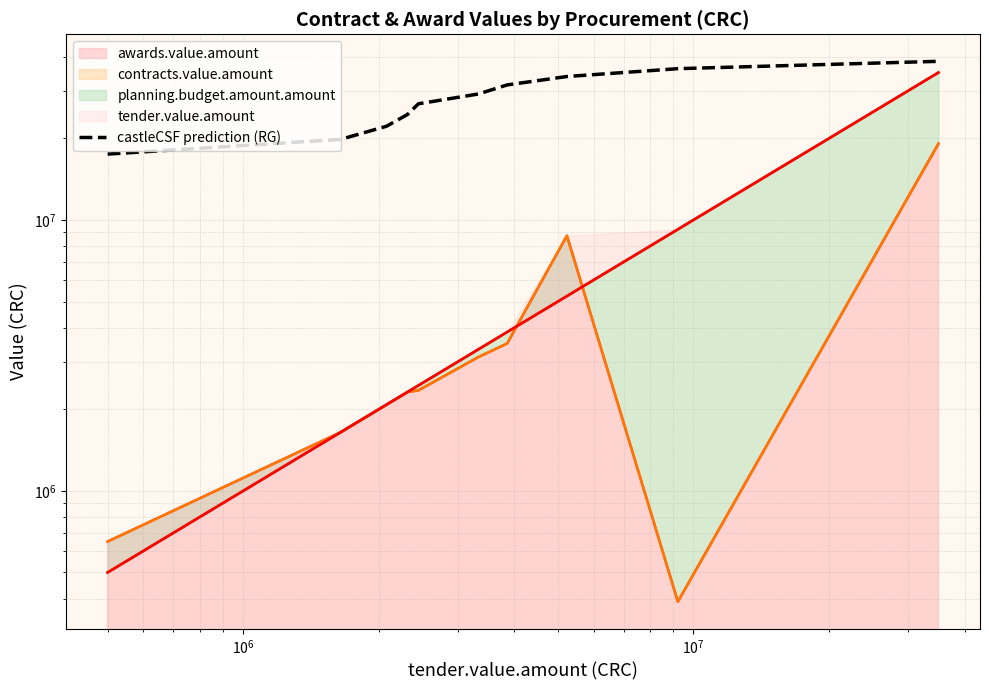

True or false: the data has more than 1 interior local peaks.

False